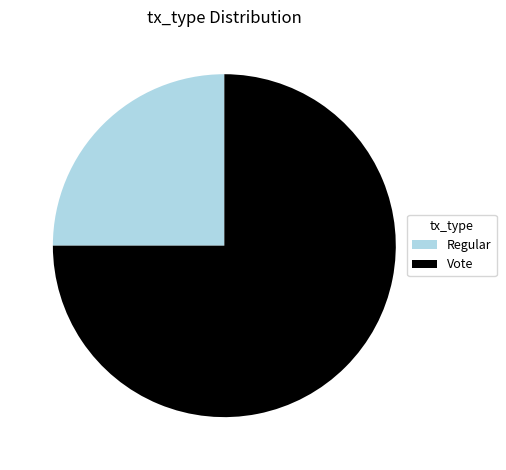

How many segments does this pie chart have?

2